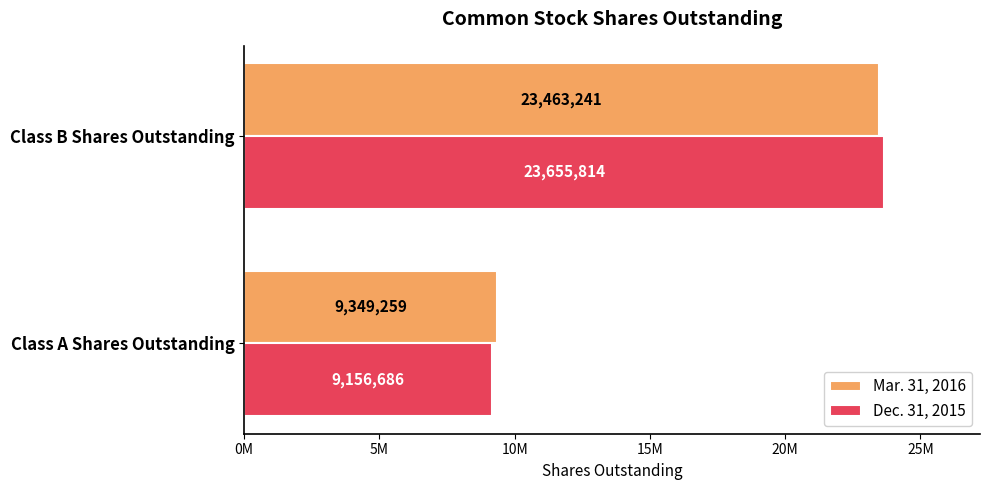

List the series in order of their peak value, lowest first.

Mar. 31, 2016, Dec. 31, 2015